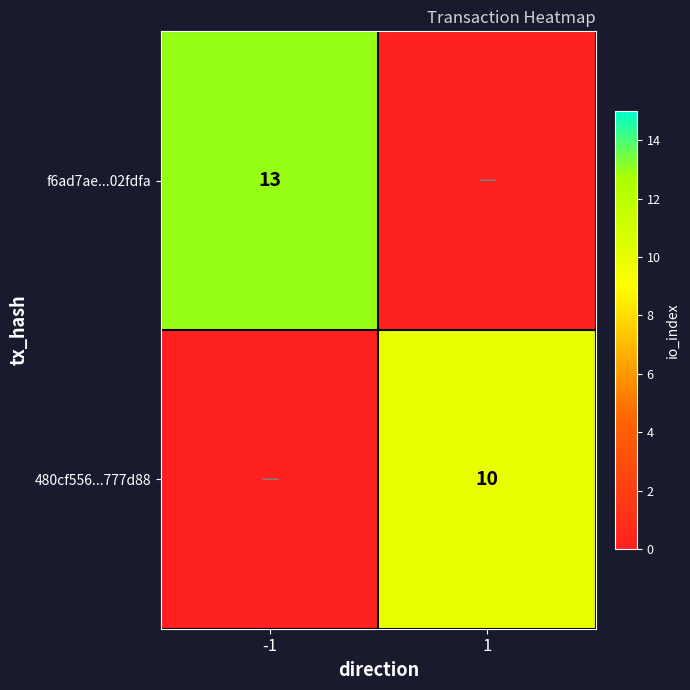

The f6ad7ae...02fdfa series shows 5 at -1. True or false?

False